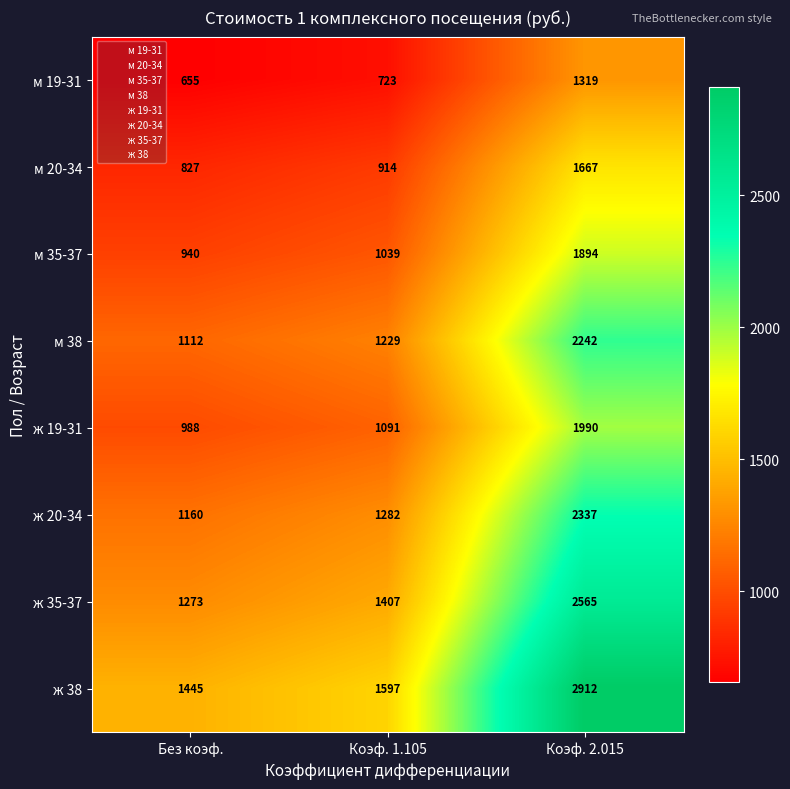

Rank the series at Без коэф. from lowest to highest value.

м 19-31, м 20-34, м 35-37, ж 19-31, м 38, ж 20-34, ж 35-37, ж 38